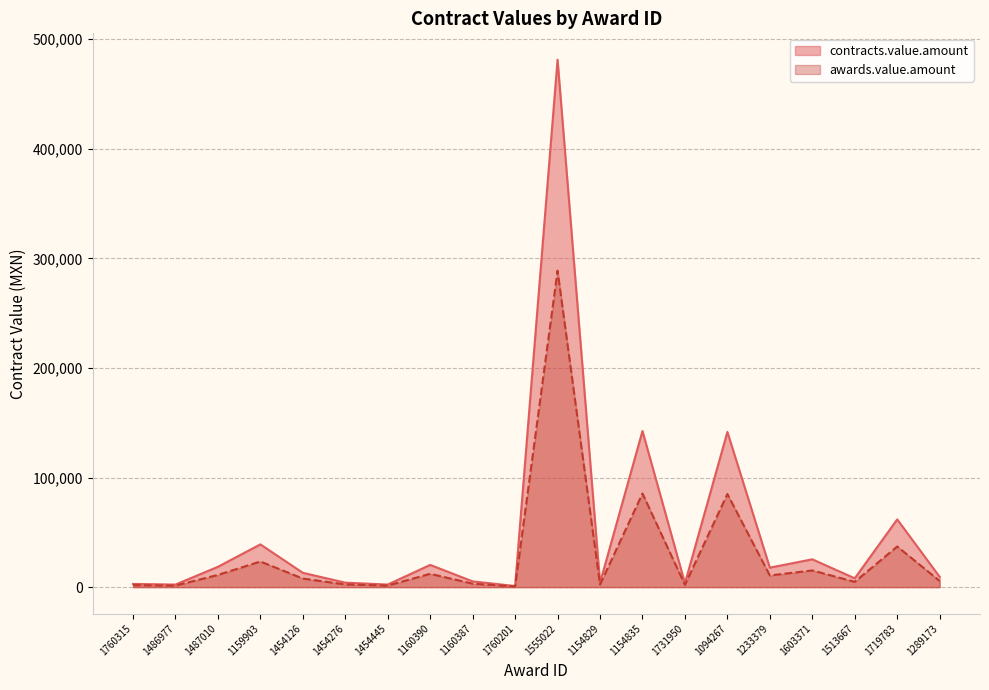

Does the chart display data point markers on the line(s)?

No